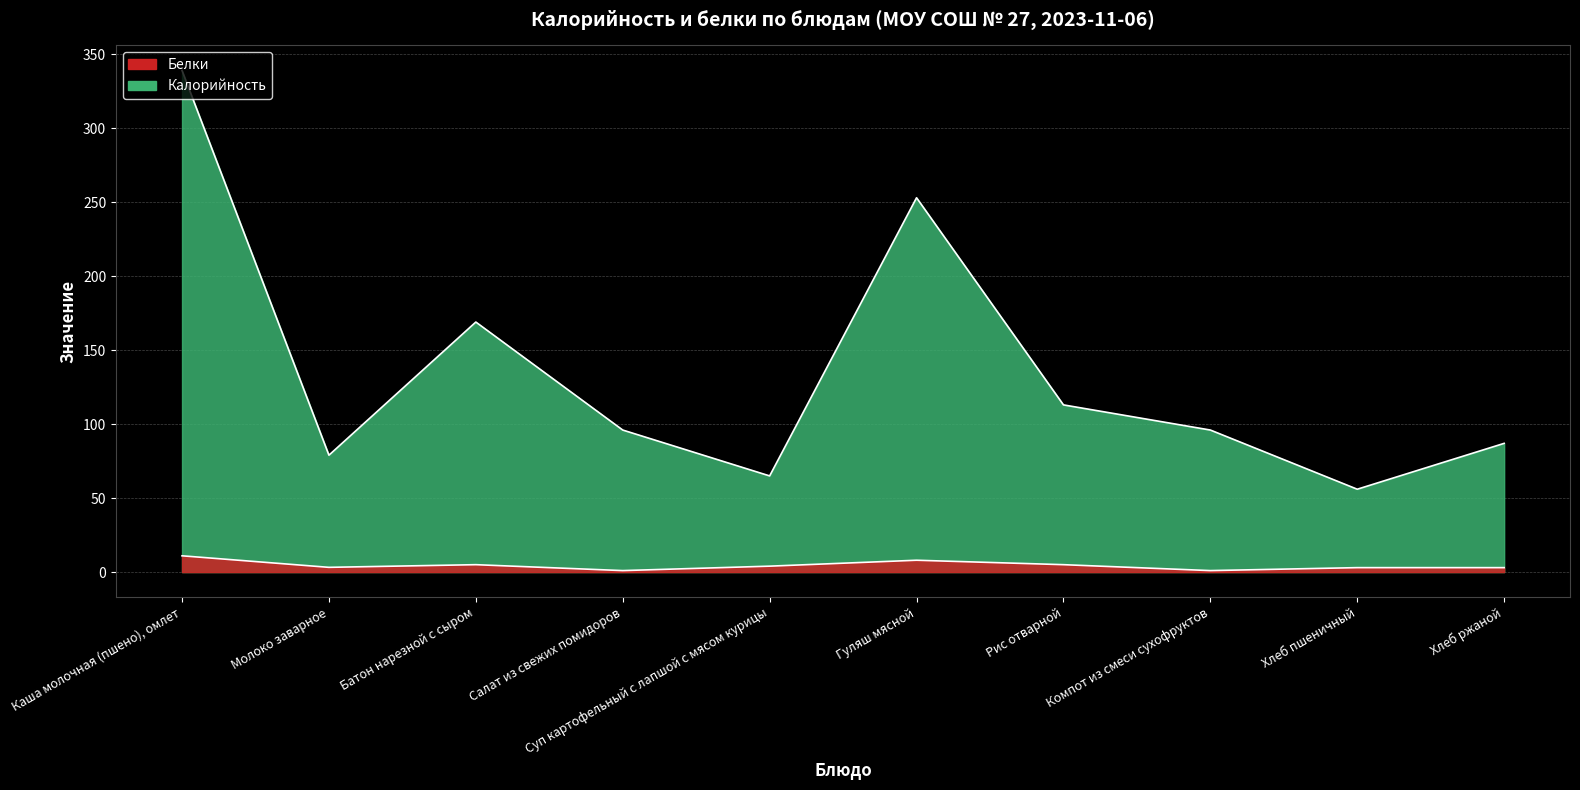

Rank the series by their maximum value, from highest to lowest.

Калорийность, Белки